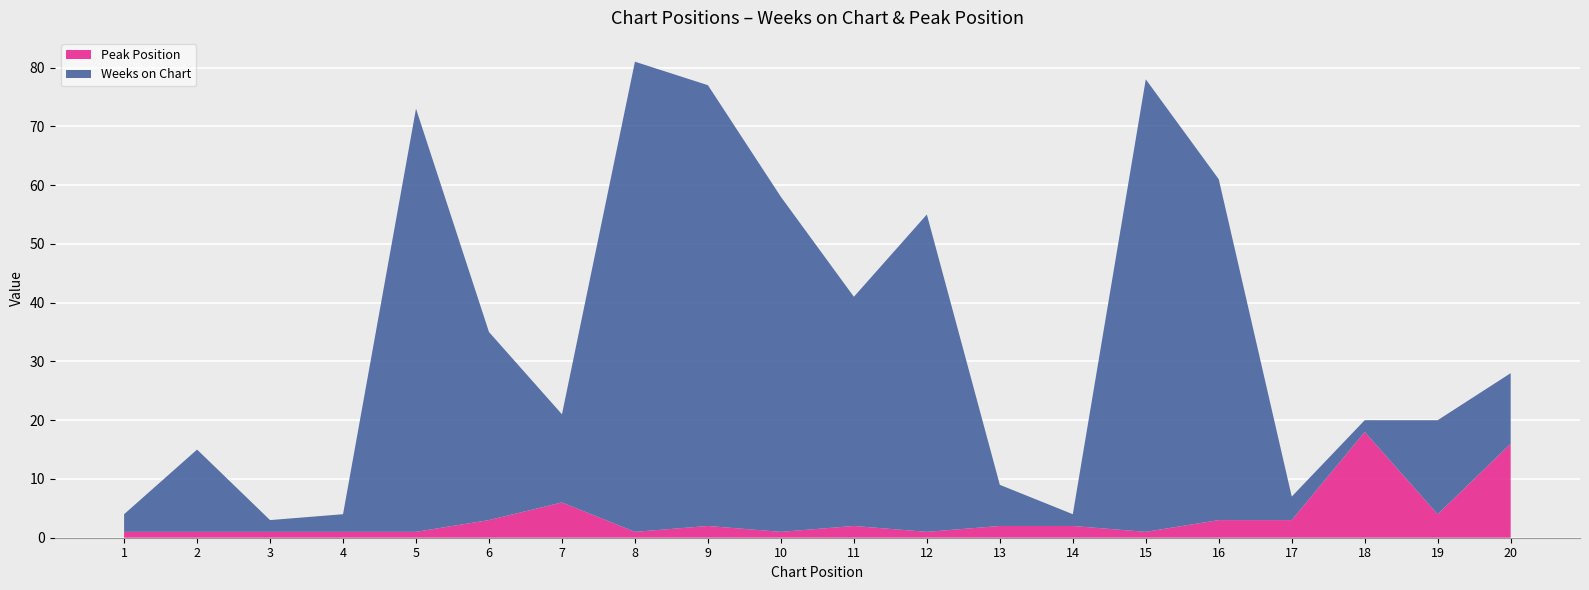

Reading right to left, list all the values displayed in this chart.

Weeks on Chart: 12	16	2	4	58	77	2	7	54	39	57	75	80	15	32	72	3	2	14	3
Peak Position: 16	4	18	3	3	1	2	2	1	2	1	2	1	6	3	1	1	1	1	1